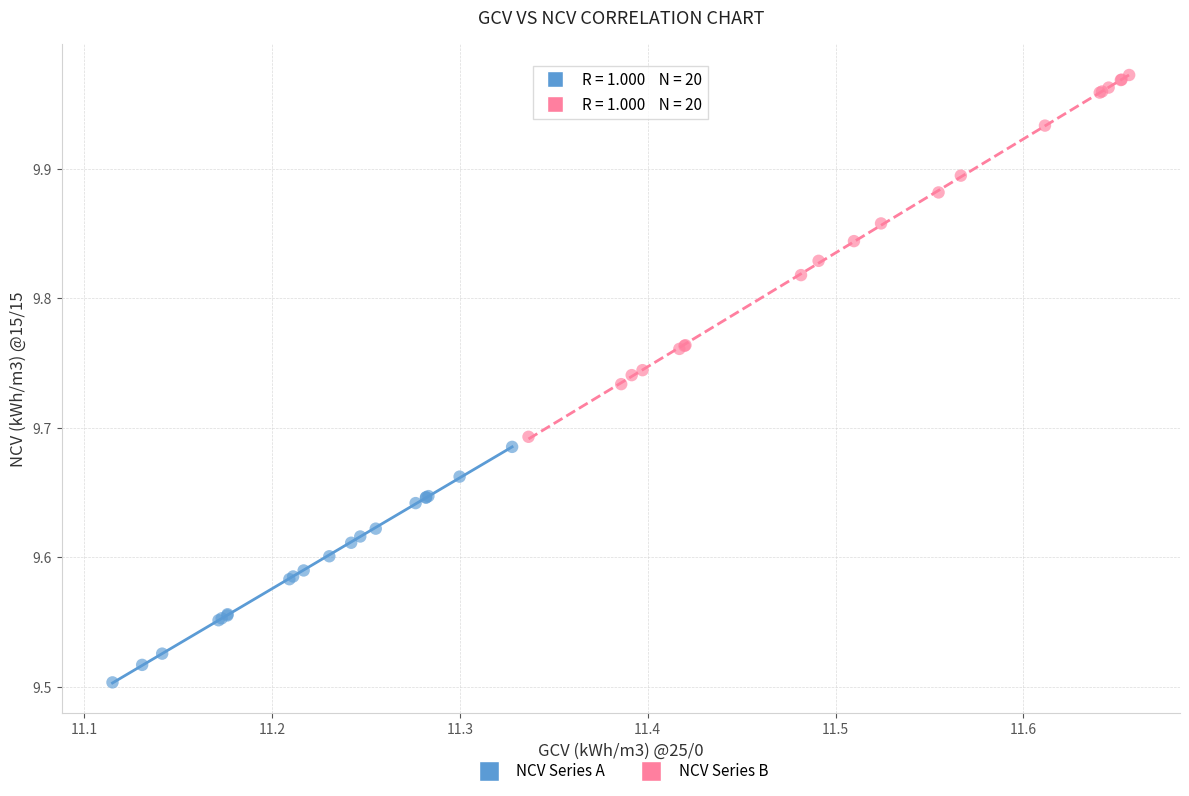

Which series reaches the maximum Y coordinate?

NCV Series B